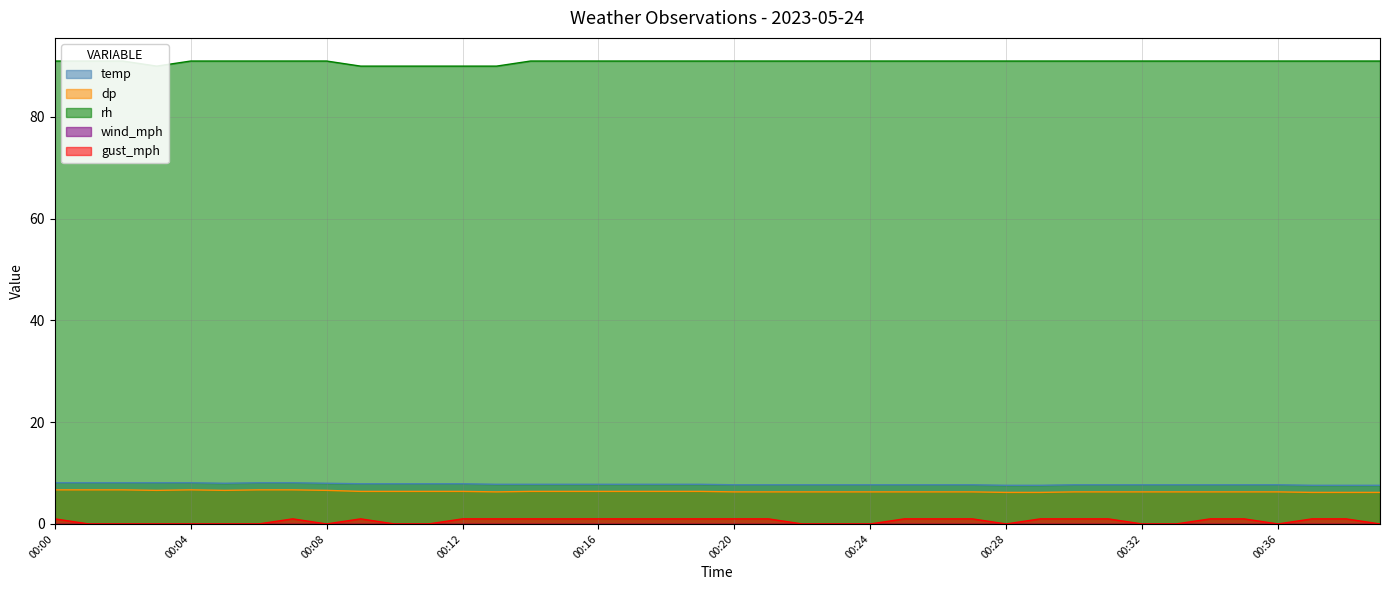

At which category does gust_mph reach its first local peak?

00:07